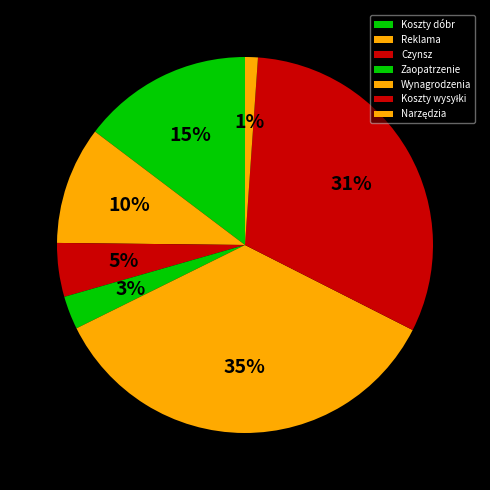

How many segments does this pie chart have?

7